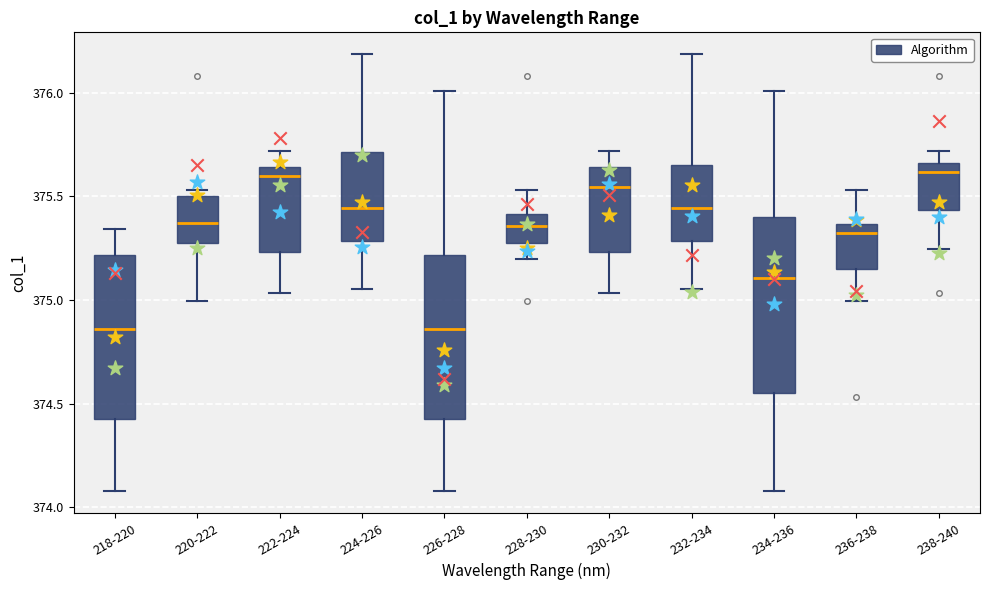

Comparing the boxes themselves (not the whiskers), which one is the tallest?

234-236